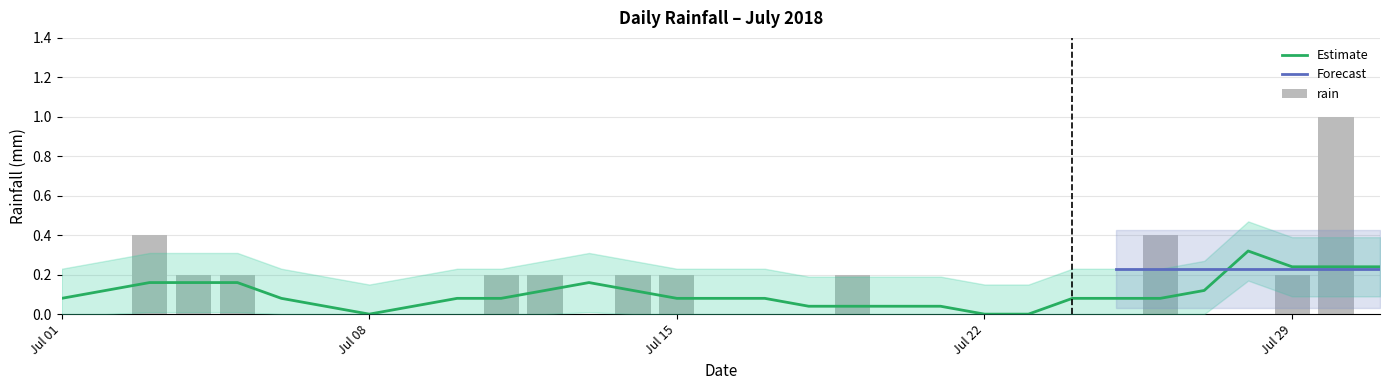

List the labels in order of value, largest first.

2018-07-30, 2018-07-03, 2018-07-26, 2018-07-04, 2018-07-05, 2018-07-11, 2018-07-12, 2018-07-14, 2018-07-15, 2018-07-19, 2018-07-29, 2018-07-01, 2018-07-02, 2018-07-06, 2018-07-07, 2018-07-08, 2018-07-09, 2018-07-10, 2018-07-13, 2018-07-16, 2018-07-17, 2018-07-18, 2018-07-20, 2018-07-21, 2018-07-22, 2018-07-23, 2018-07-24, 2018-07-25, 2018-07-27, 2018-07-28, 2018-07-31